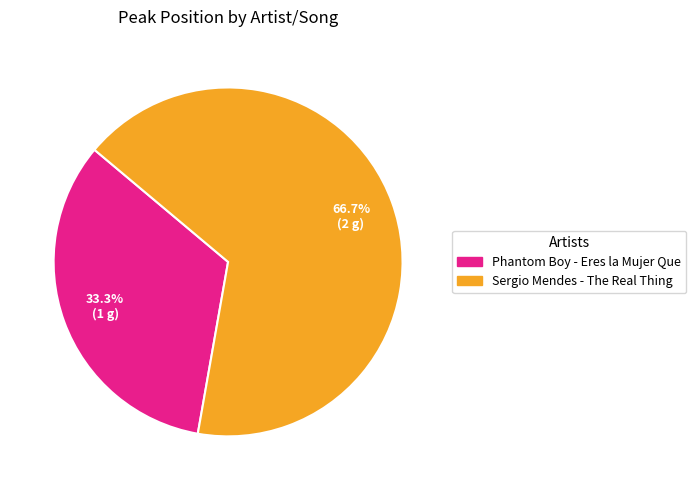

To the nearest percent, what is the difference between the largest and smallest slice percentages?

33%